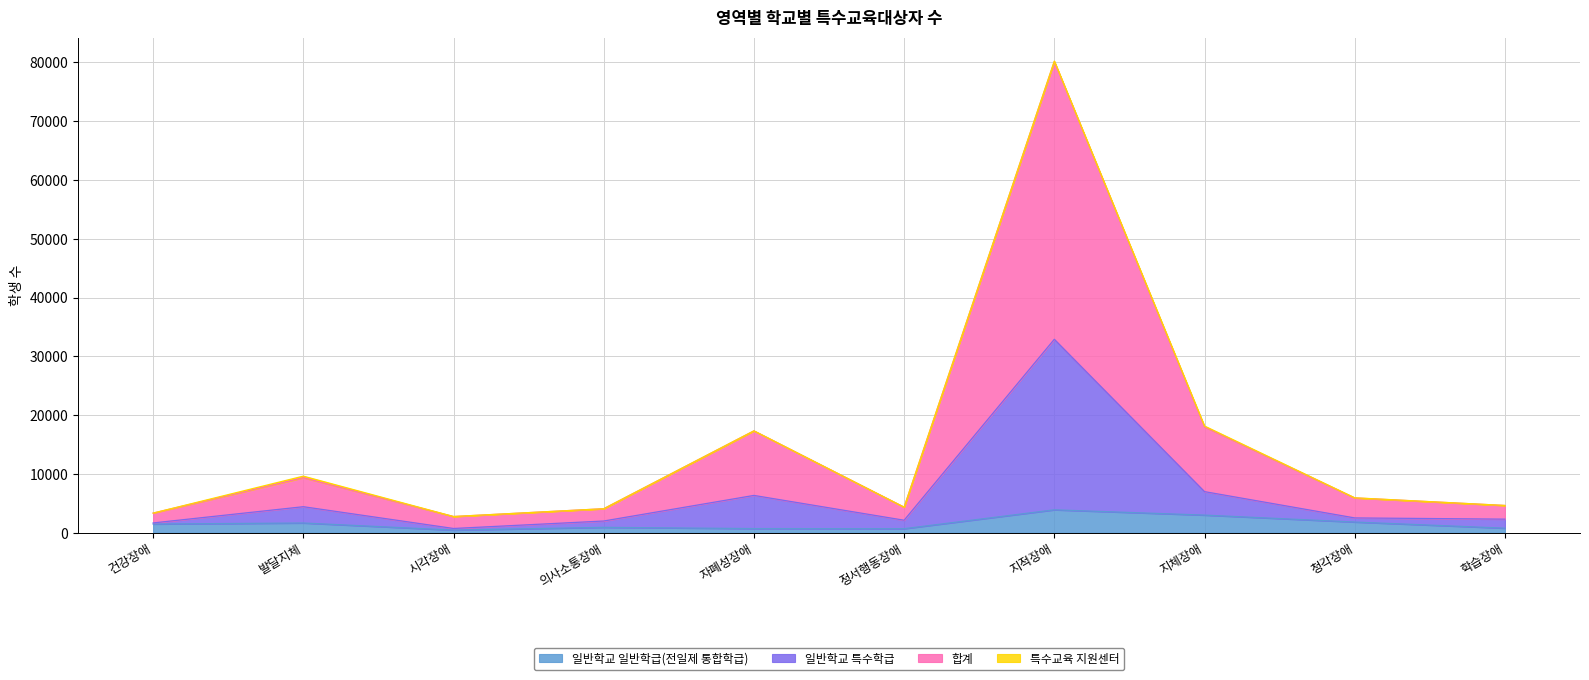

What is the label of the 7th point from the right?

의사소통장애